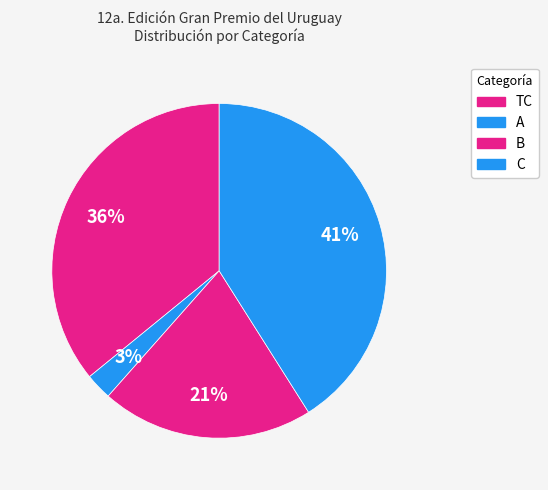

How much of the chart is everything except C?

59.0%